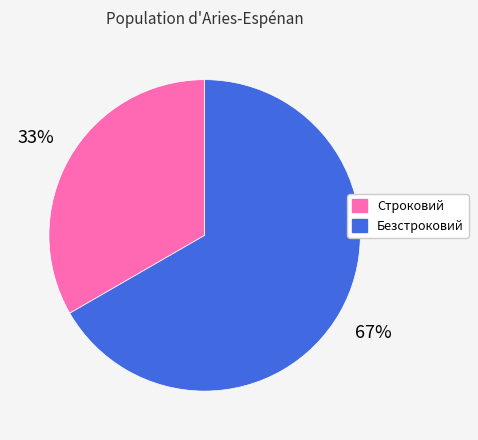

Which has a higher value, Строковий or Безстроковий?

Безстроковий